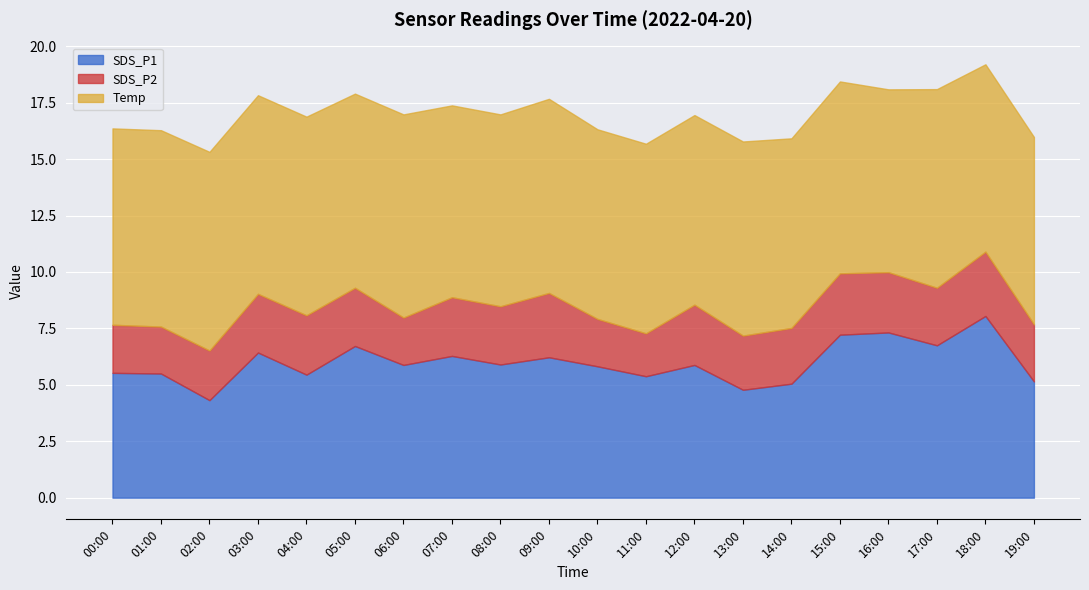

At which label is Temp closest to 8?

16:00